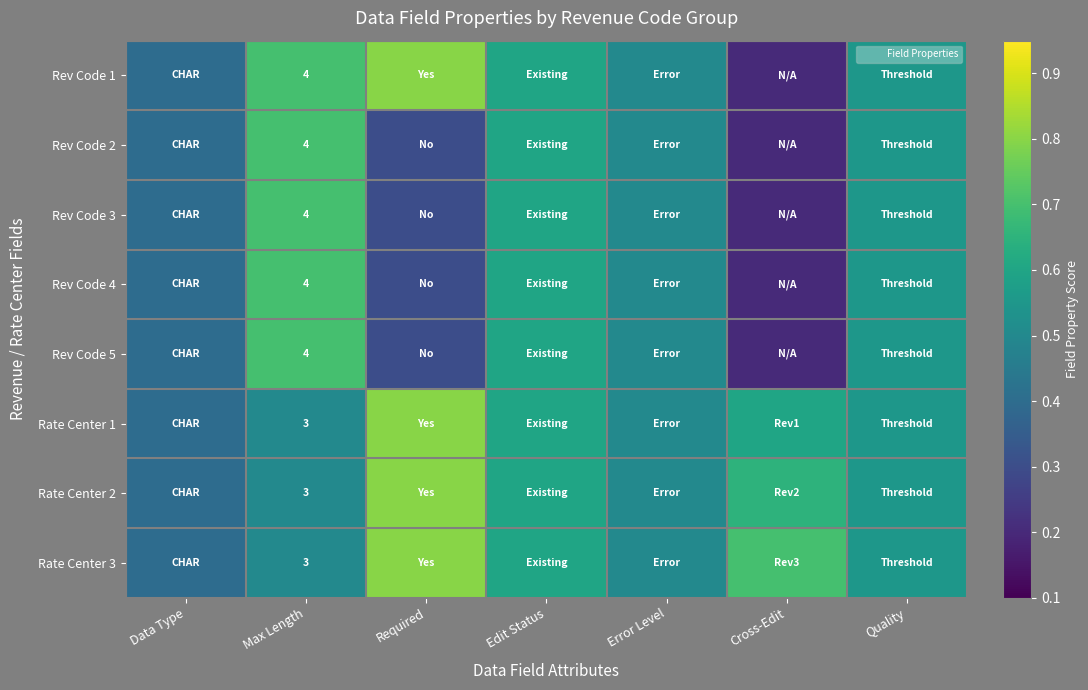

What is the minimum value shown in the chart?

0.2